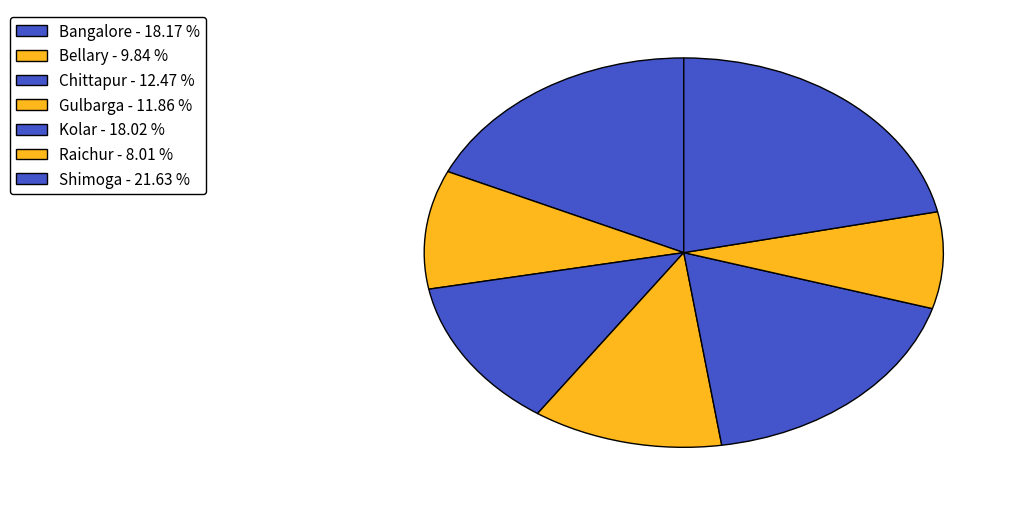

What percentage do Bellary and Shimoga together represent?

31.5%